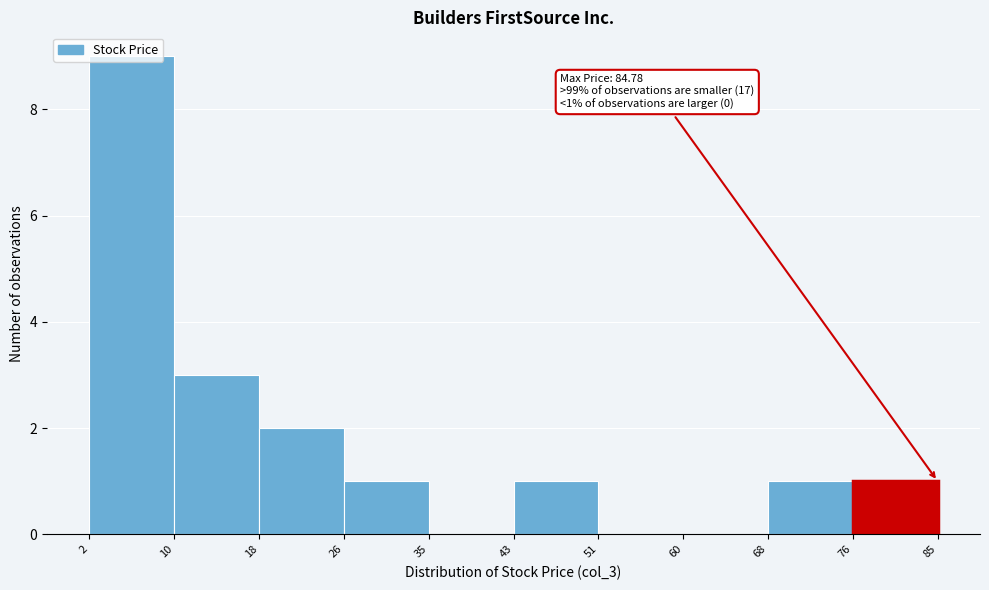

Which range on the x-axis has the tallest bar?

2 to 10